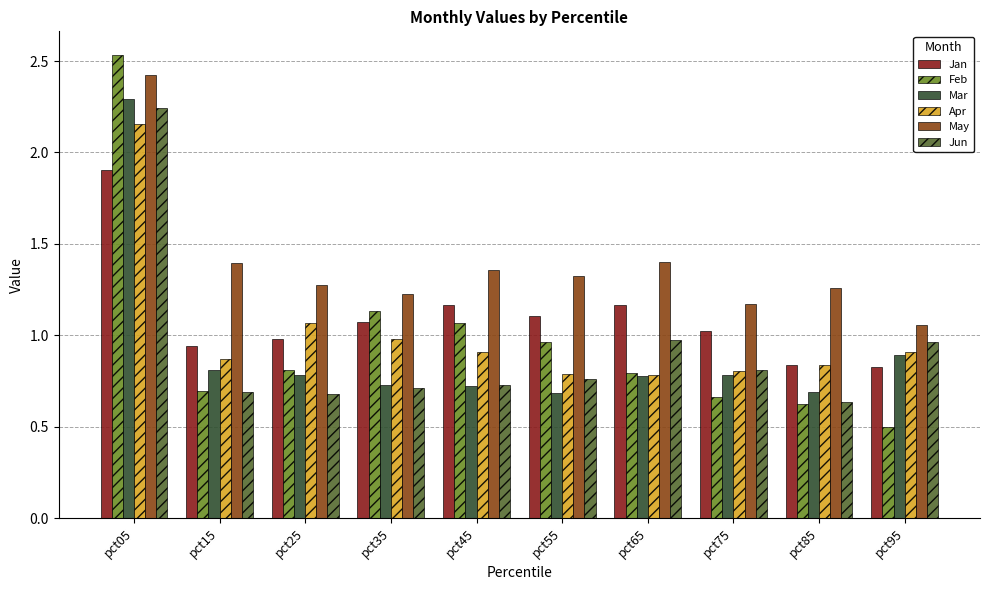

What is the sum of the Jun values at pct95 and pct05?

3.2